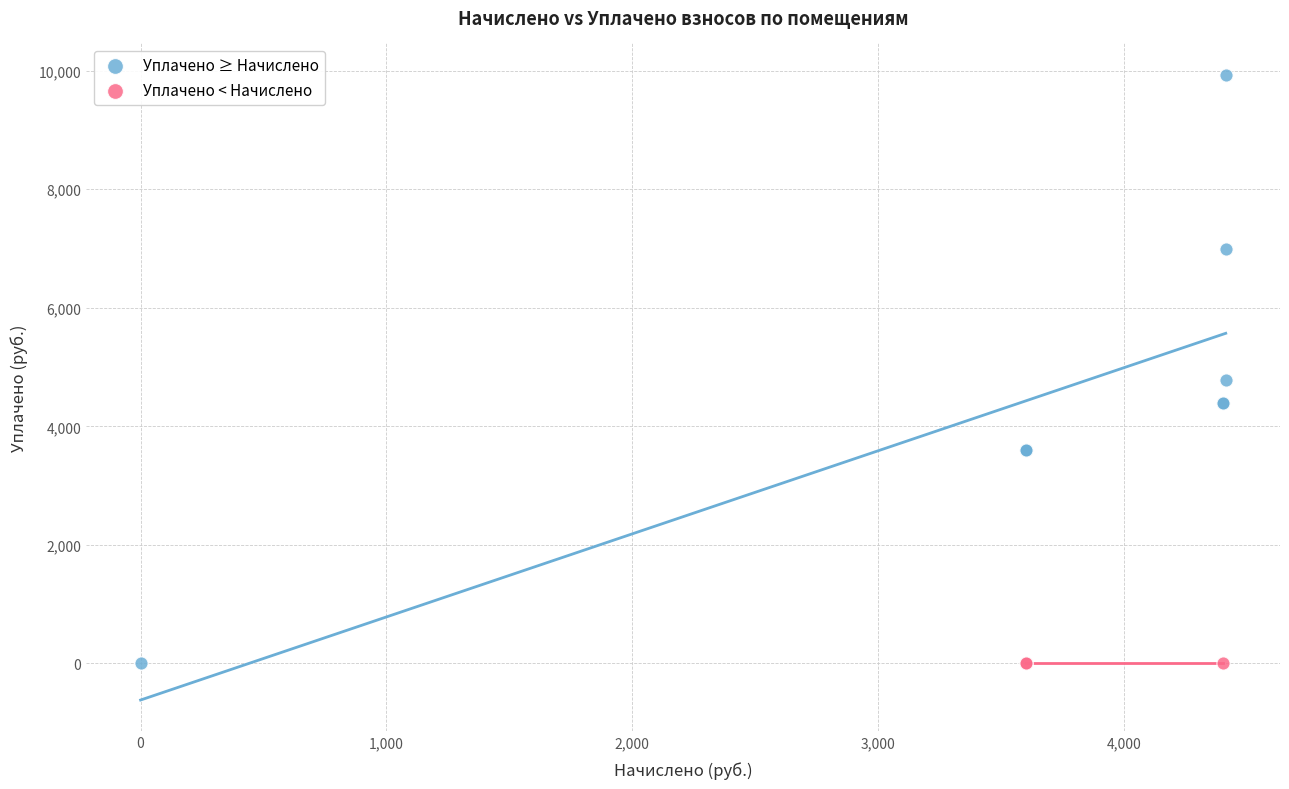

Which series contains the highest Y value?

Уплачено ≥ Начислено